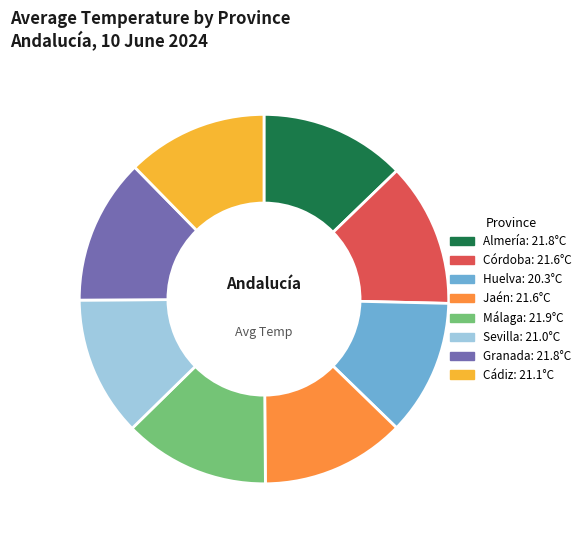

Is there a majority slice in this chart?

No